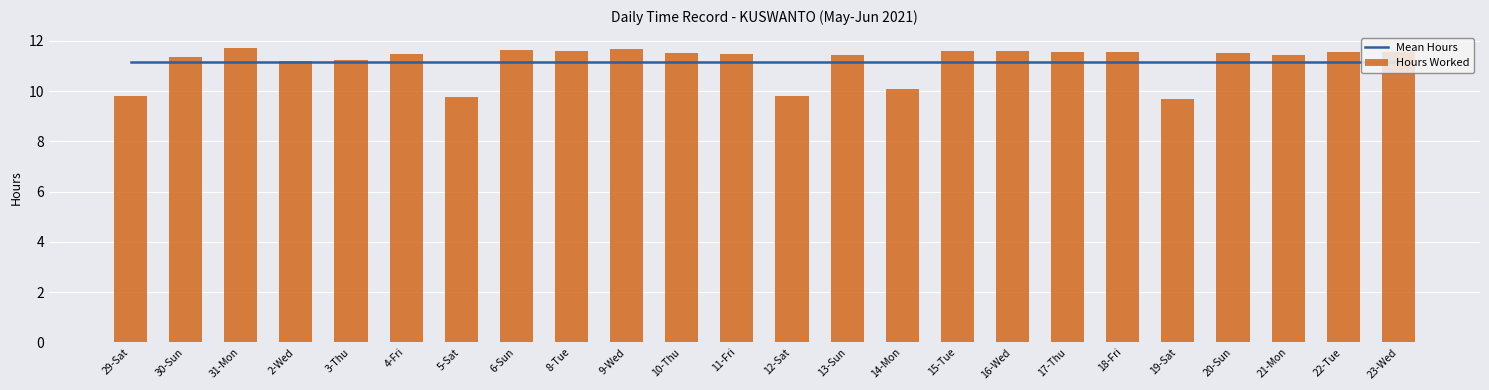

Which category has the lowest value in the Hours Worked series?

19-Sat